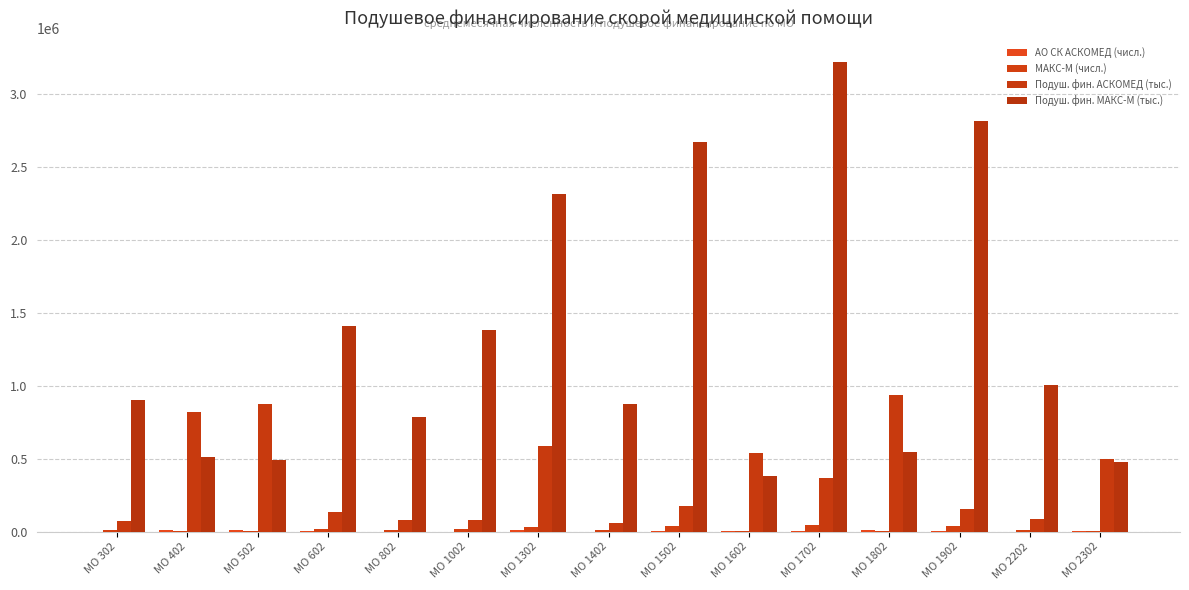

What is the maximum value for Подуш. фин. МАКС-М (тыс.)?

3219630.5